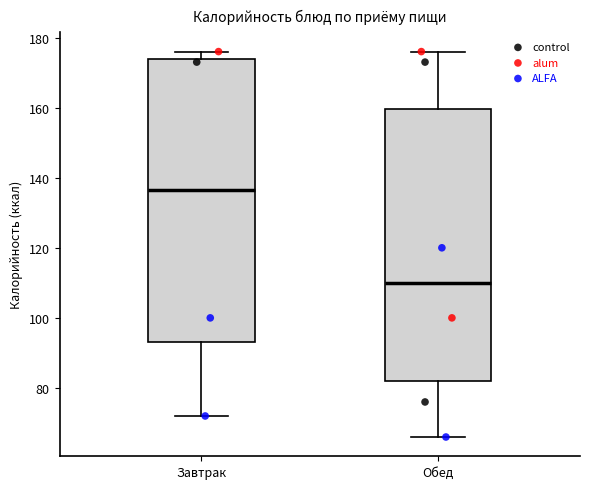

Which box's median line is the lowest?

Обед